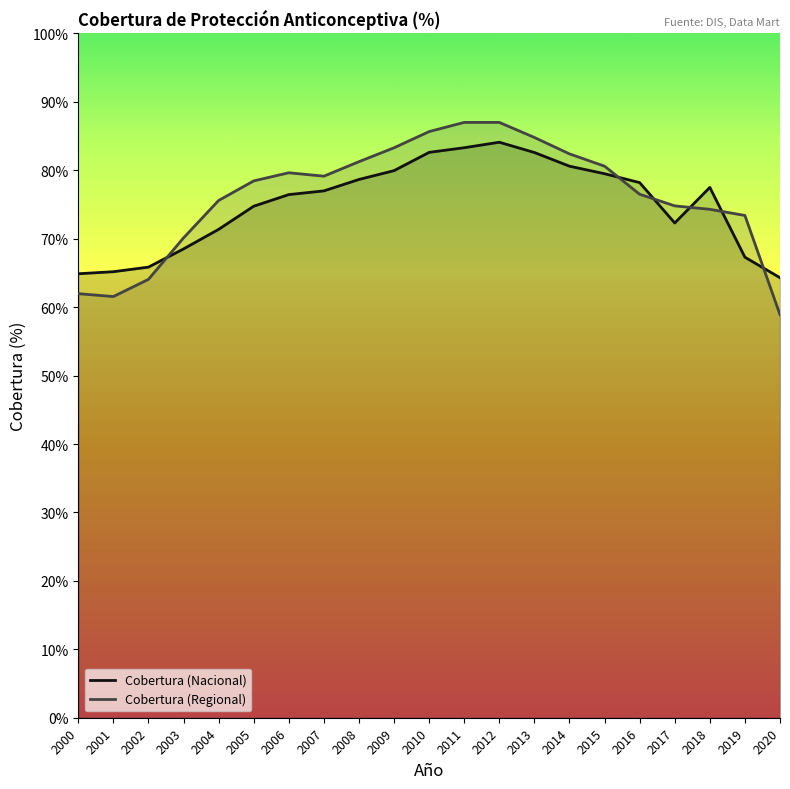

At 2002, list the series in order from smallest to largest.

Cobertura (Regional), Cobertura (Nacional)